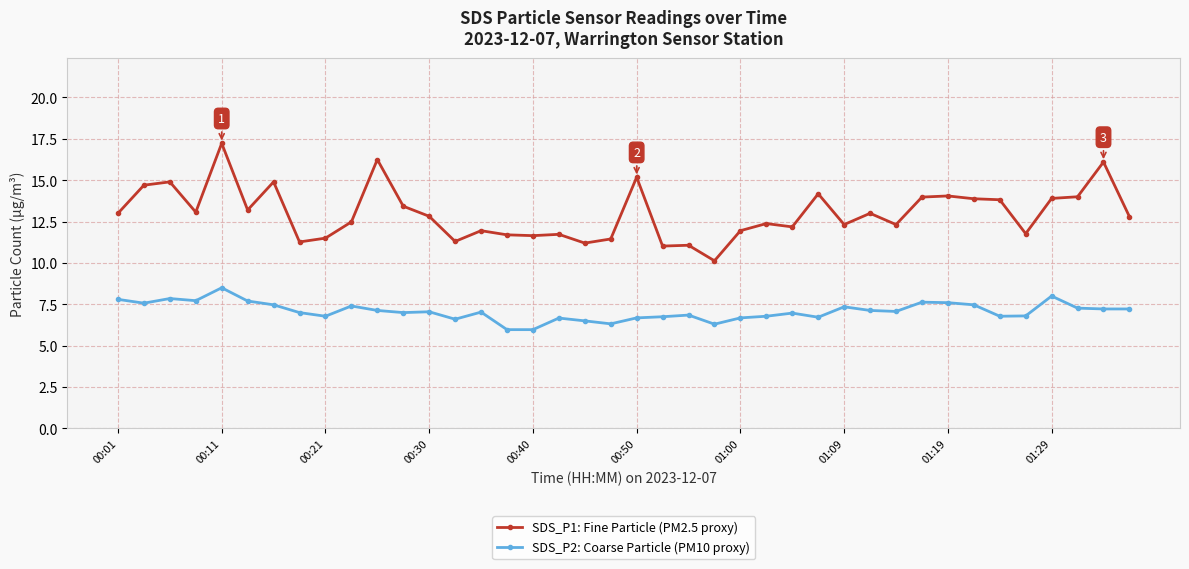

Count the number of categories in the chart.

40